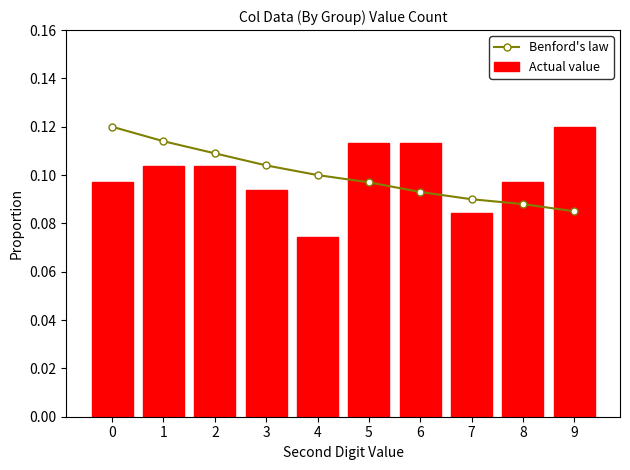

At which category is the sum across all series the highest?

1